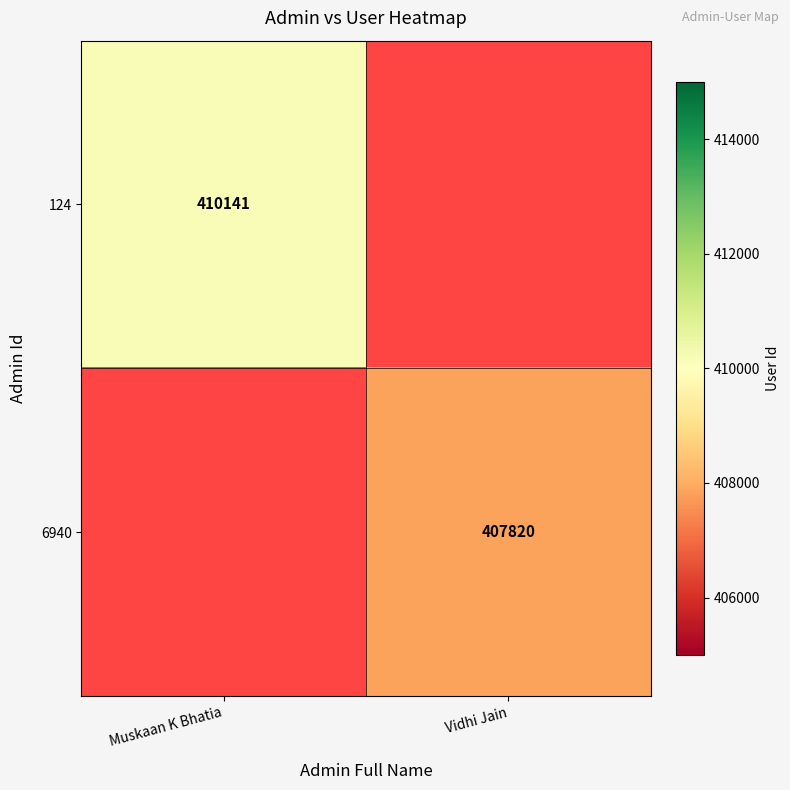

Is the value of 124 at Muskaan K Bhatia greater than the value of 6940 at Vidhi Jain?

Yes